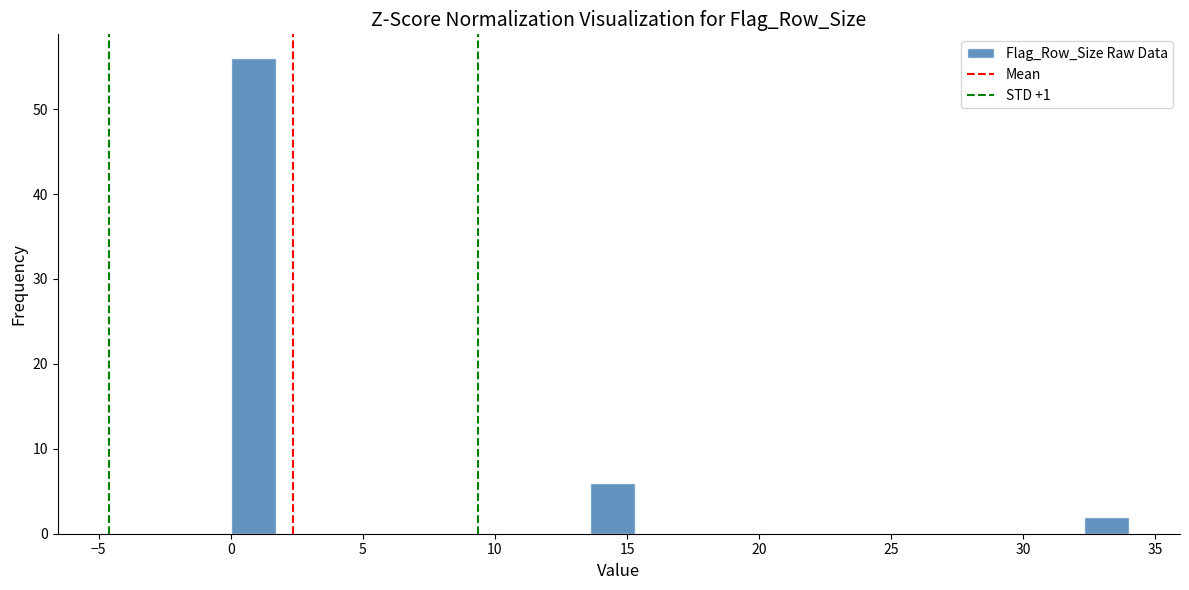

Read against the x-axis, roughly where is the centre of the tallest bar?

1.0